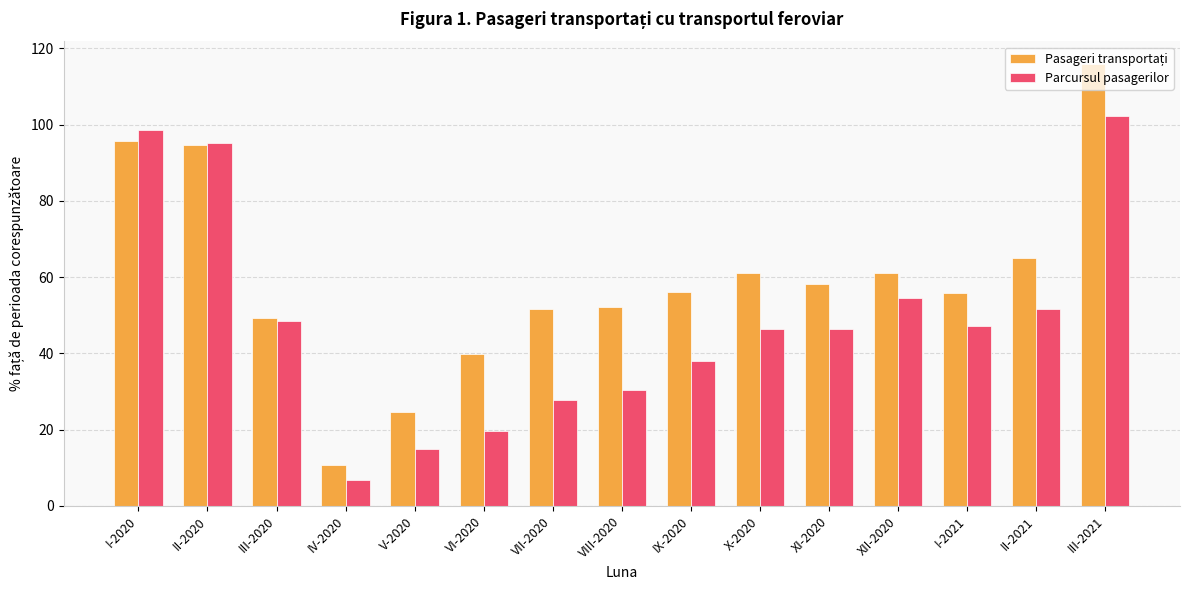

Read the Parcursul pasagerilor value at VI-2020.

19.5